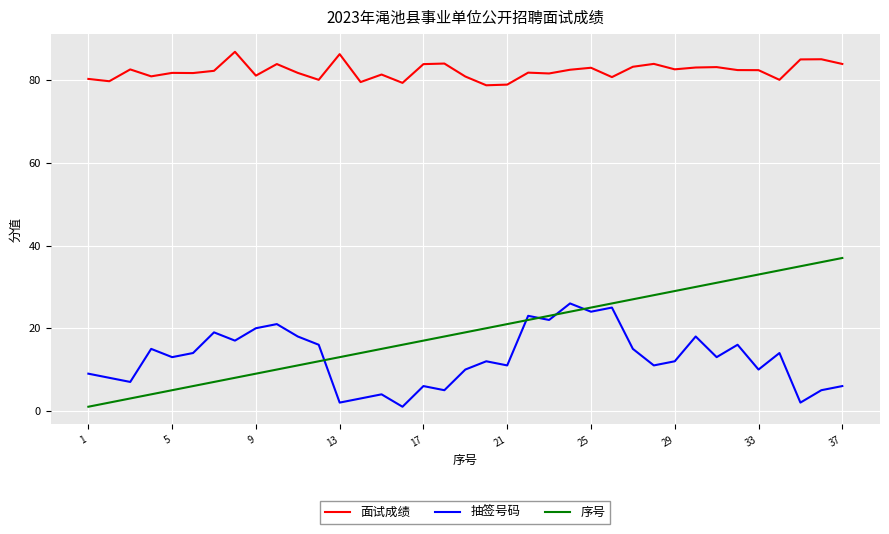

True or false: 序号 and 面试成绩 intersect in this chart.

False